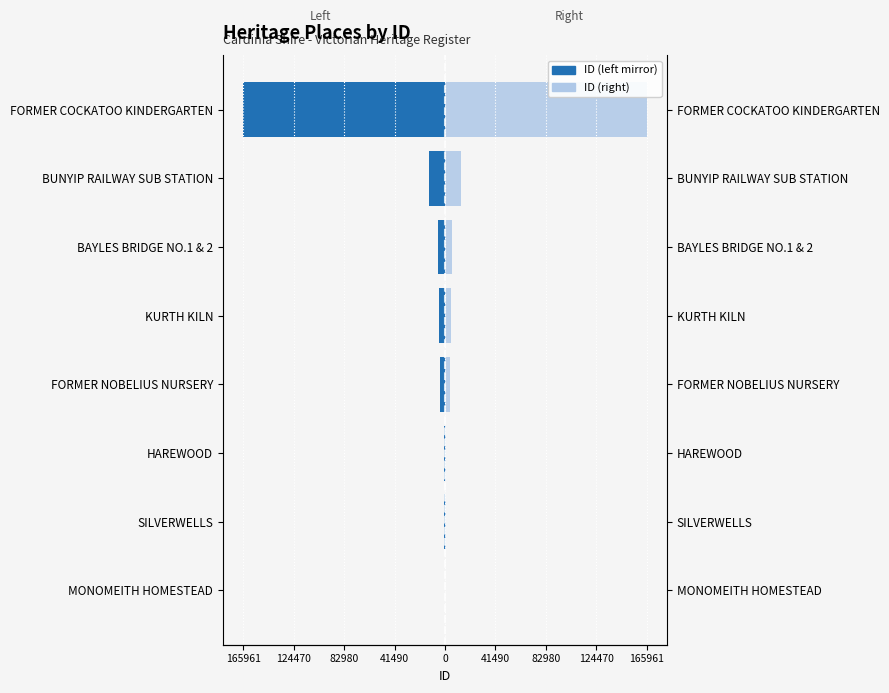

How many data points in ID (left) are above -3706?

3